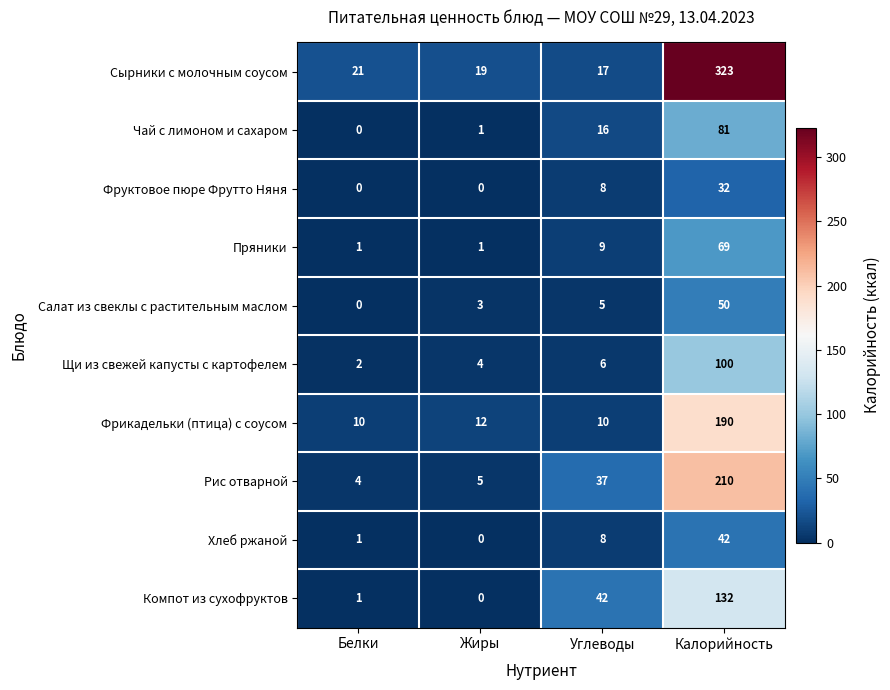

Which series changed the most between Жиры and Углеводы?

Компот из сухофруктов